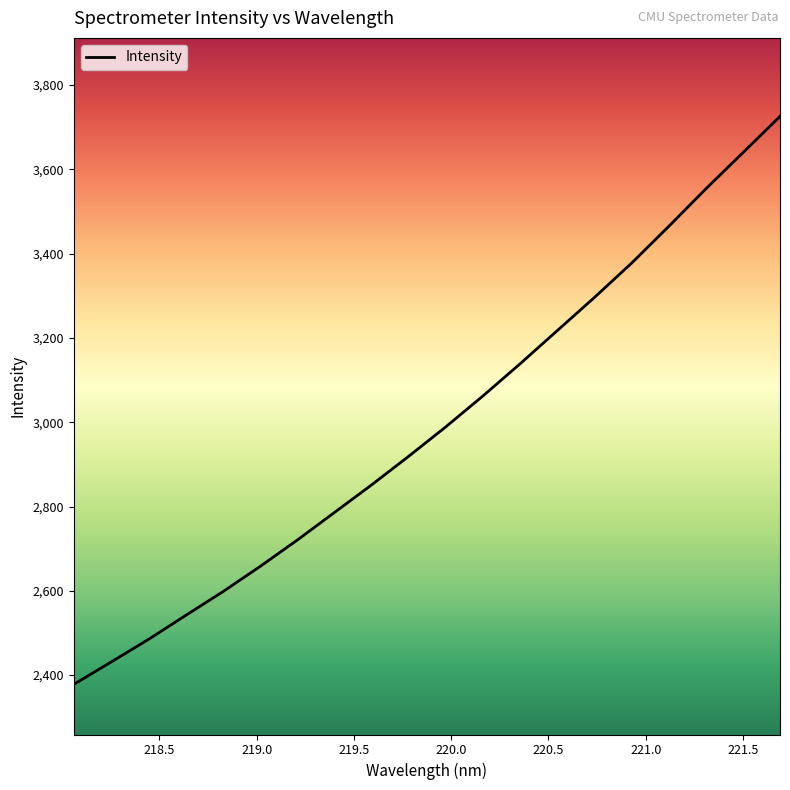

What is the difference between the maximum and minimum values?

1347.6